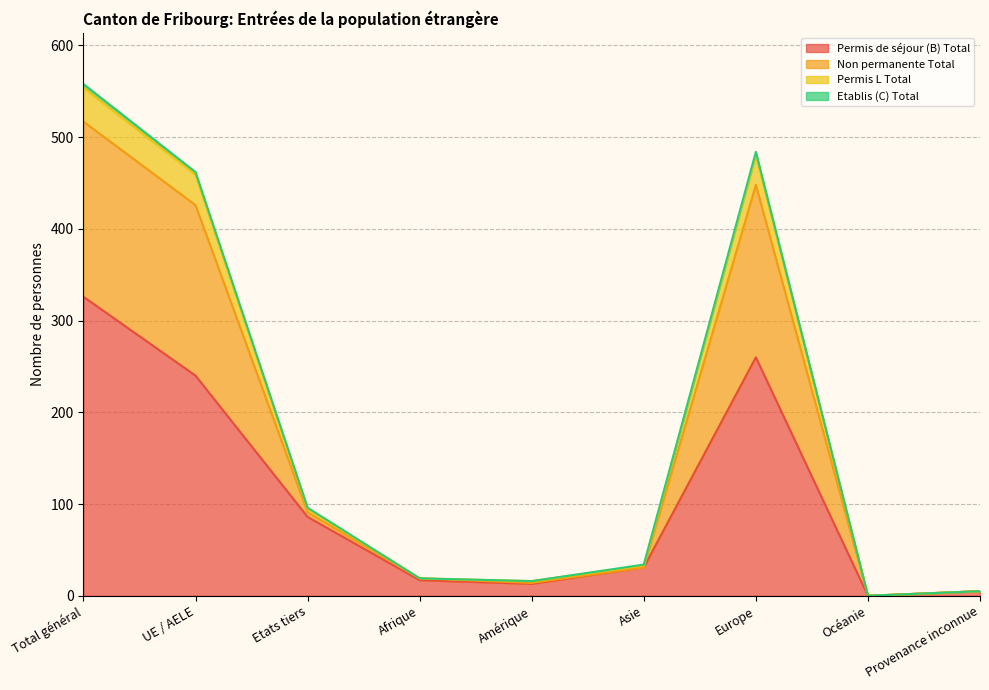

At which category is the sum across all series the highest?

Total général